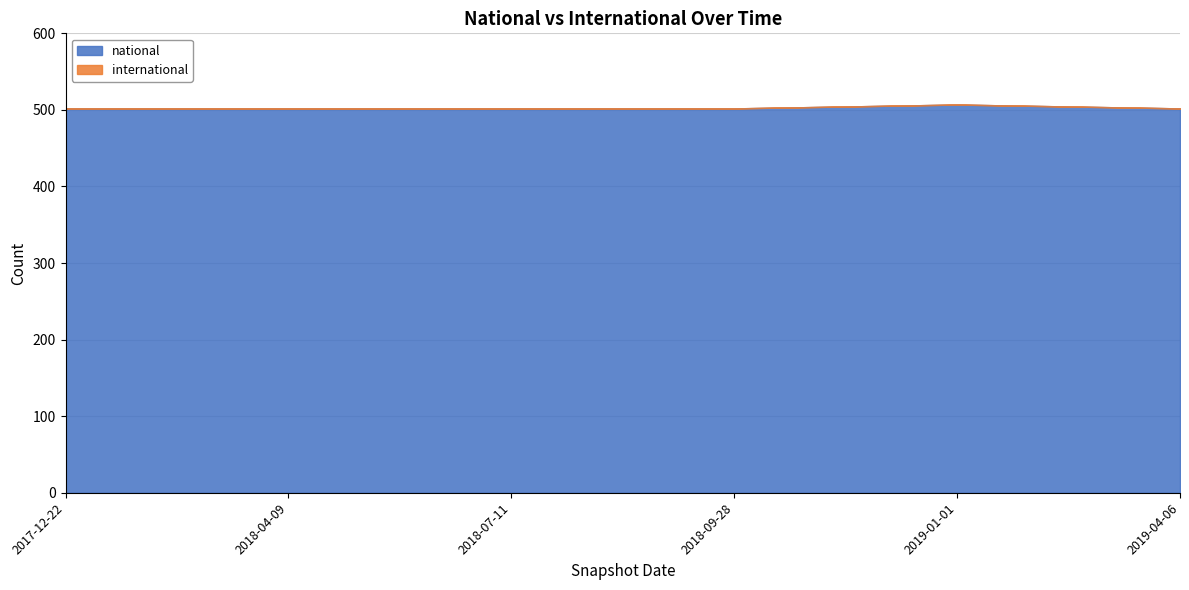

Where is the first local maximum for national?

2019-01-01